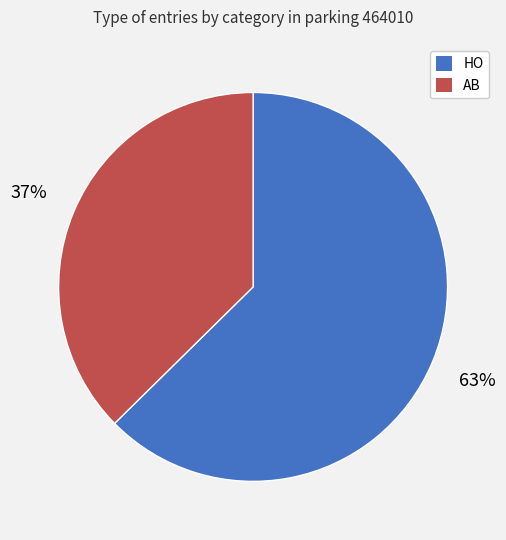

Approximately how many times larger is the value at AB compared to HO?

0.6